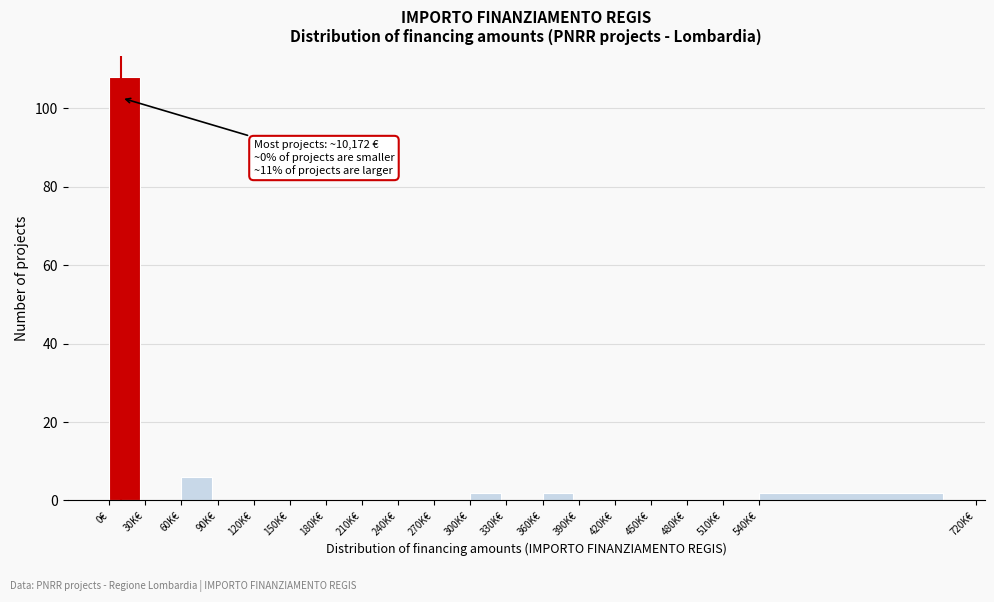

Reading left to right, extract all data points from this chart.

0€=108	30K€=0	60K€=6	90K€=0	120K€=0	150K€=0	180K€=0	210K€=0	240K€=0	270K€=0	300K€=2	330K€=0	360K€=2	390K€=0	420K€=0	450K€=0	480K€=0	510K€=0	540K€=2